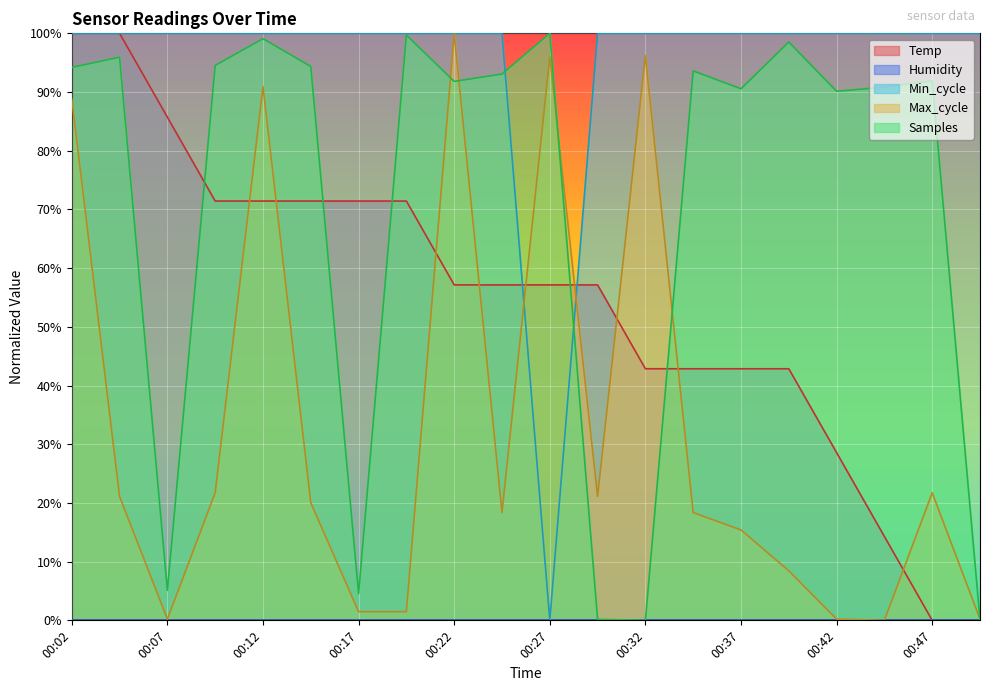

Does the chart display data point markers on the line(s)?

No